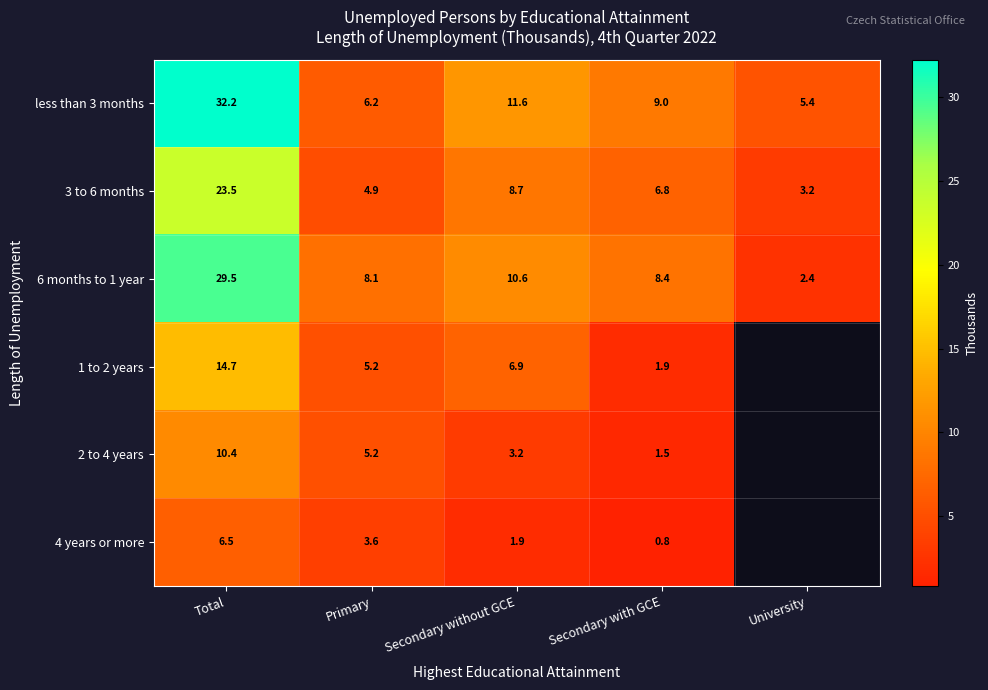

True or false: 4 years or more has a value of 6.5 at Total.

True